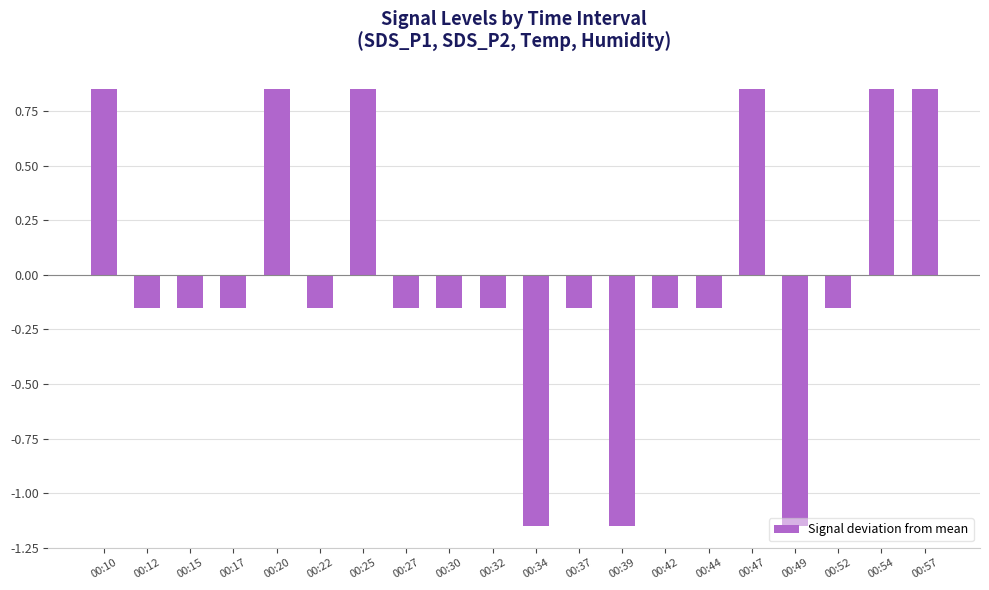

How many values are above zero?

6